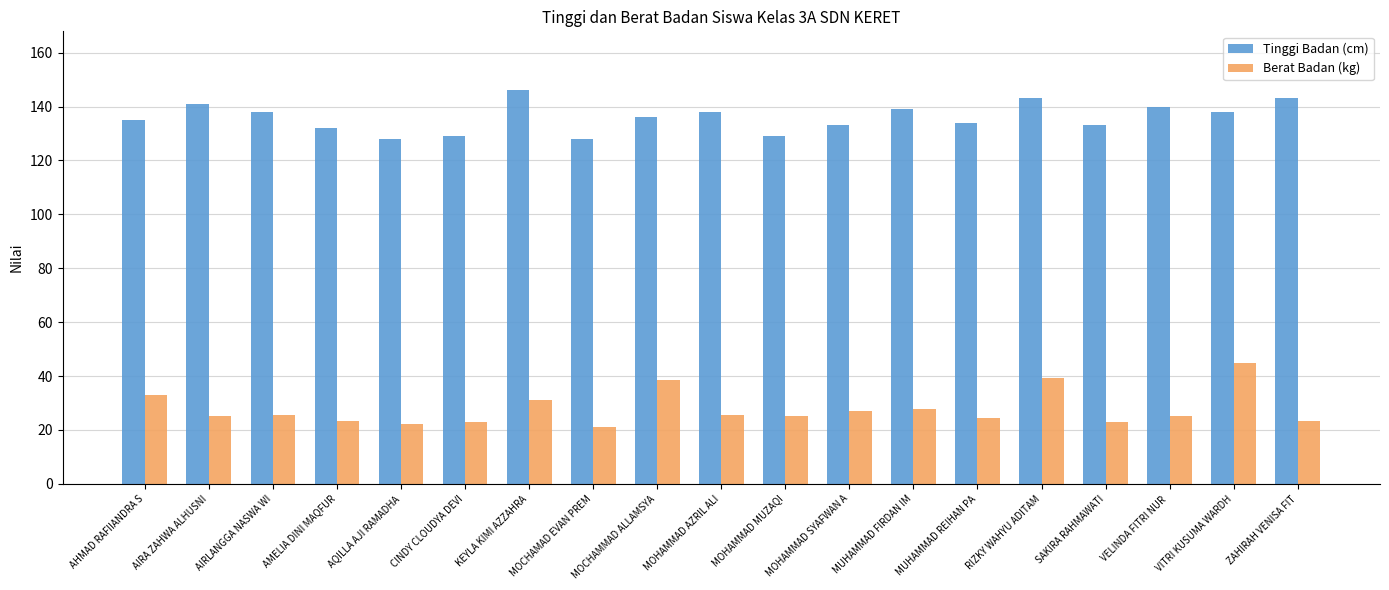

True or false: Berat Badan (kg) has a value of 31.1 at KEYLA KIMI AZZAHRA.

True